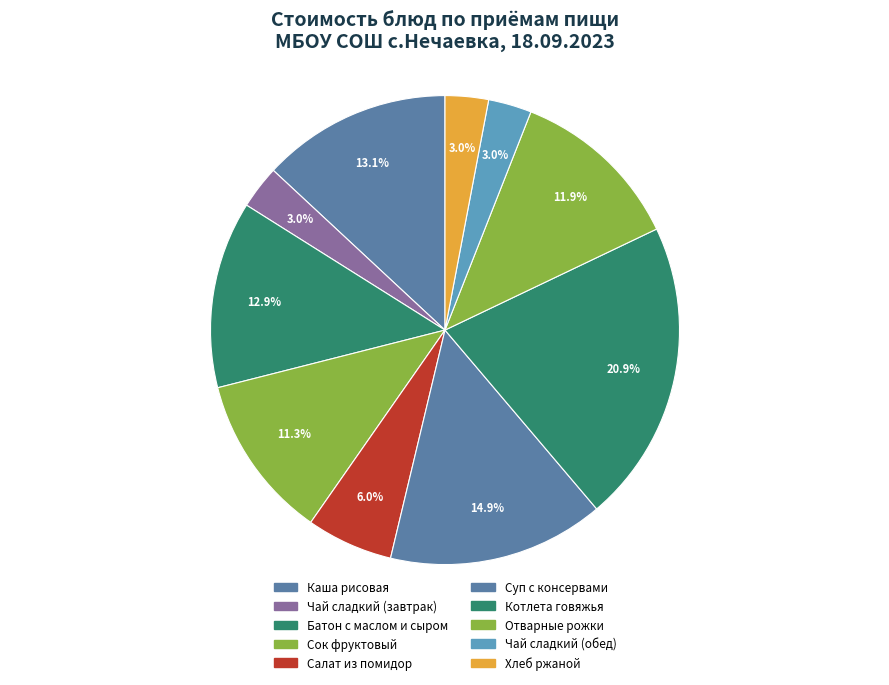

To the nearest percent, what is the difference between the largest and smallest slice percentages?

18%